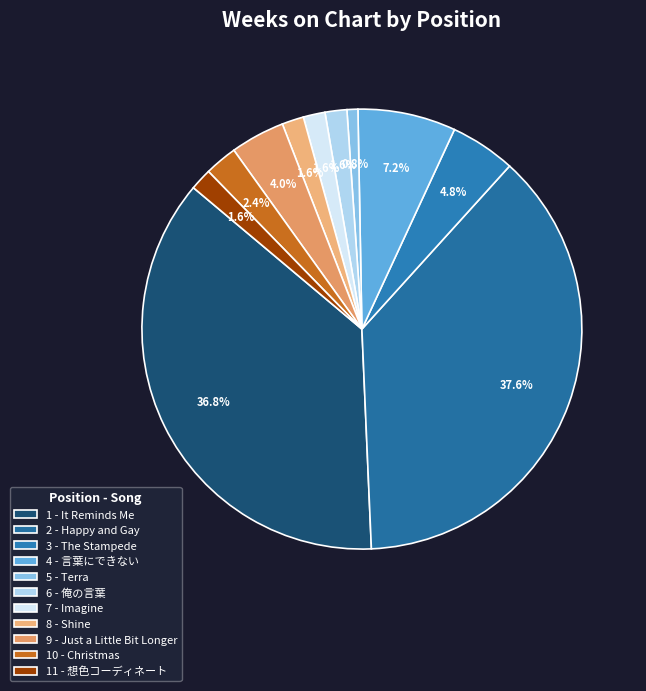

What percentage is the 9 - Just a Little Bit Longer slice, to the nearest percent?

4%